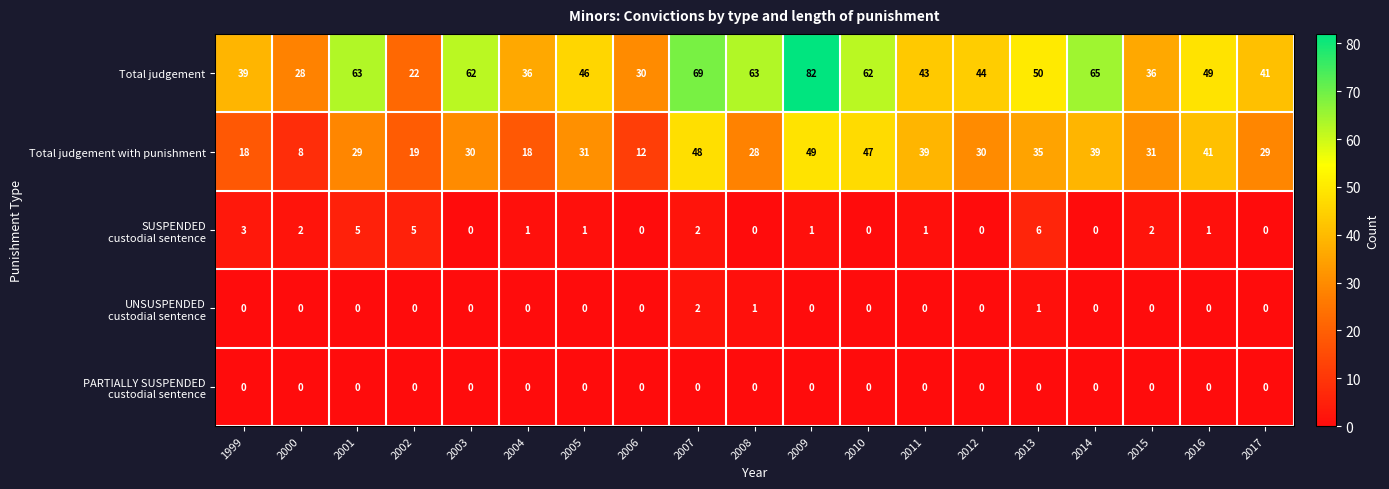

Which series has the largest total across all categories?

Total judgement